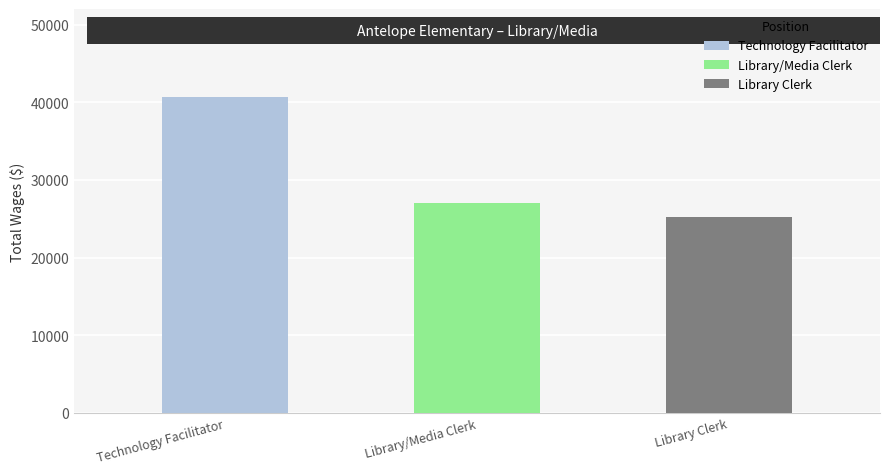

Which category has the lowest value across all series?

Library Clerk